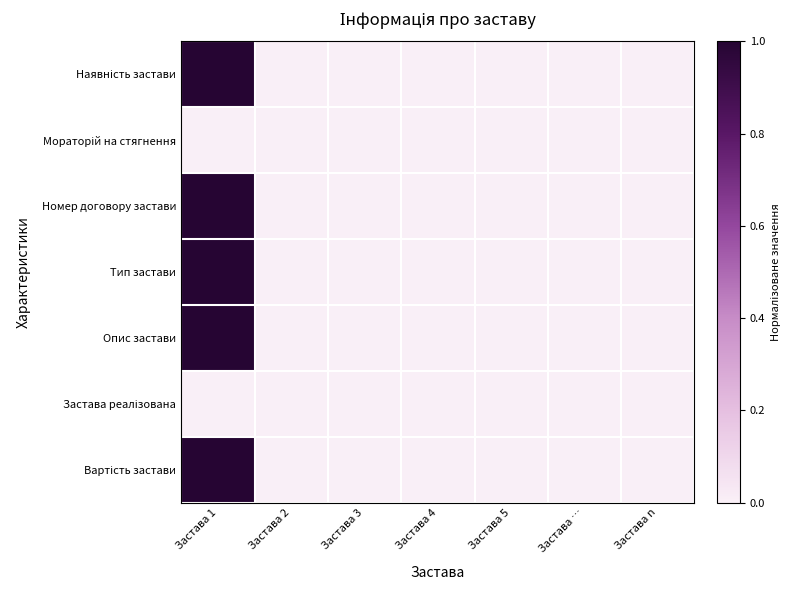

Which series has the largest total across all categories?

Наявність застави